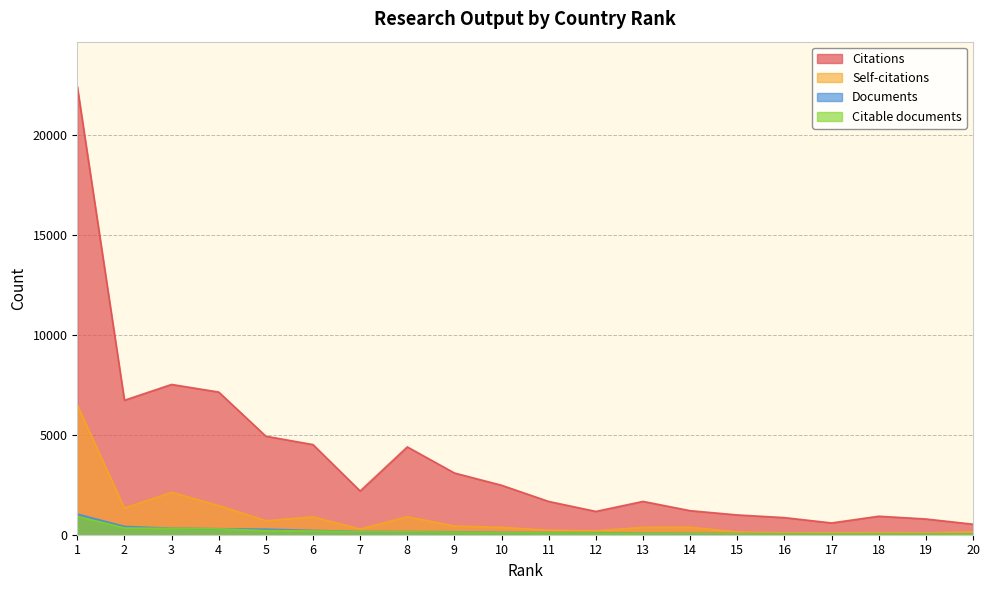

True or false: Citations and Documents intersect in this chart.

False